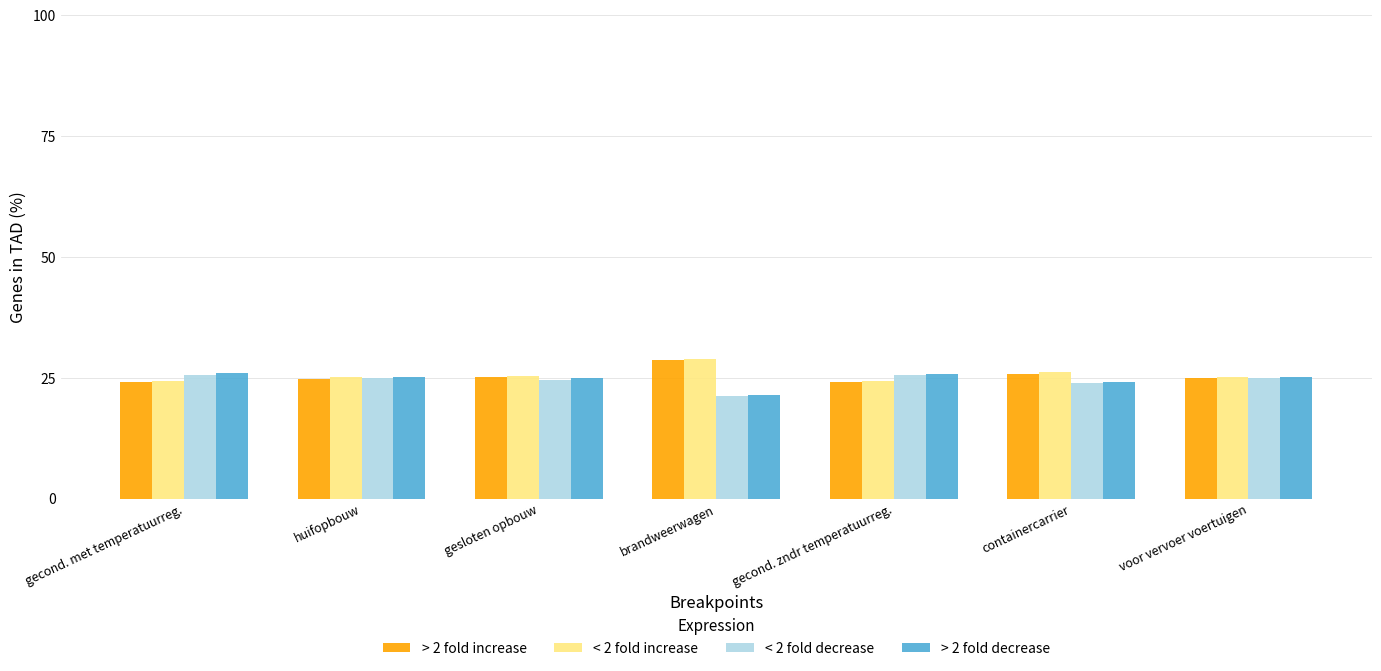

What are all the series names shown in the legend?

> 2 fold increase, < 2 fold increase, < 2 fold decrease, > 2 fold decrease